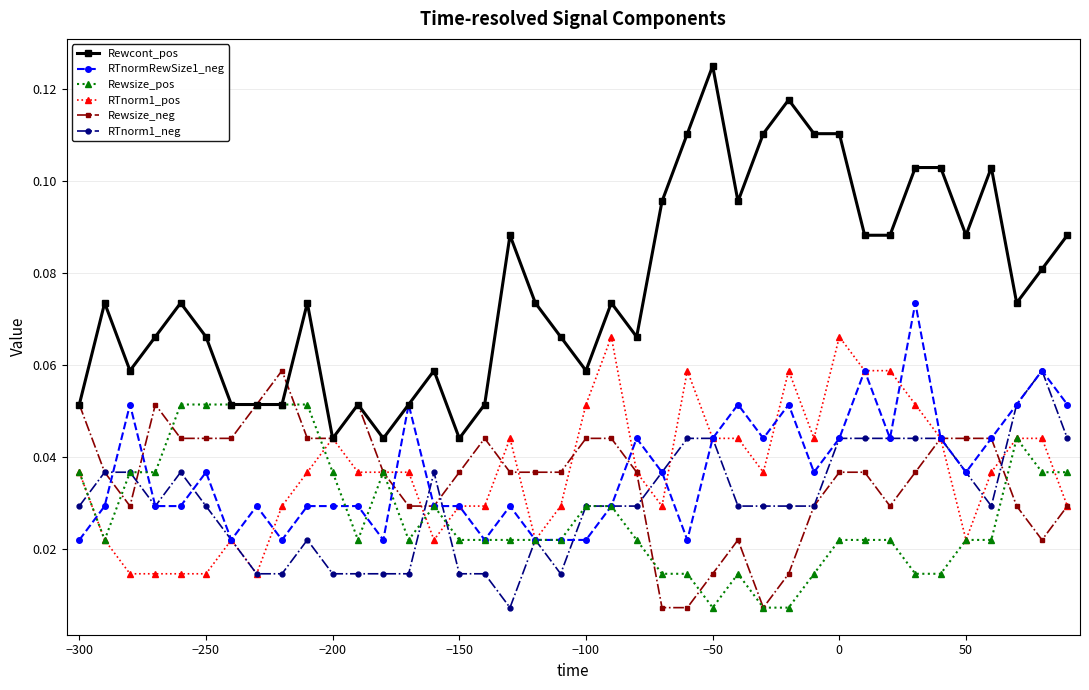

True or false: Rewcont_pos and RTnorm1_neg intersect in this chart.

False